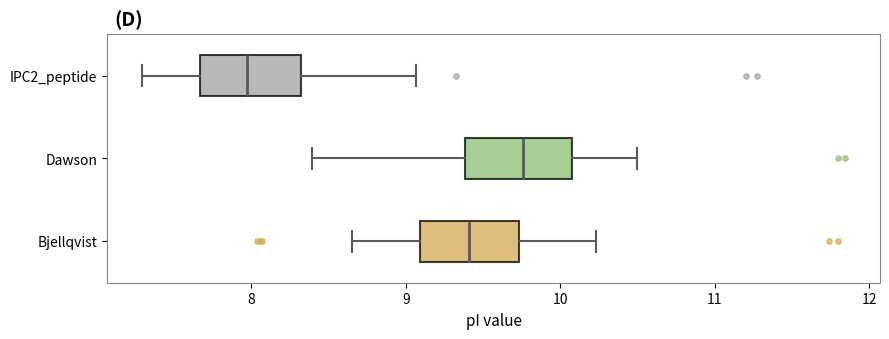

Where is the left edge of the box for Bjellqvist on the x-axis? The values are not printed on the chart, so give them approximately, as read against the axis.

9.1